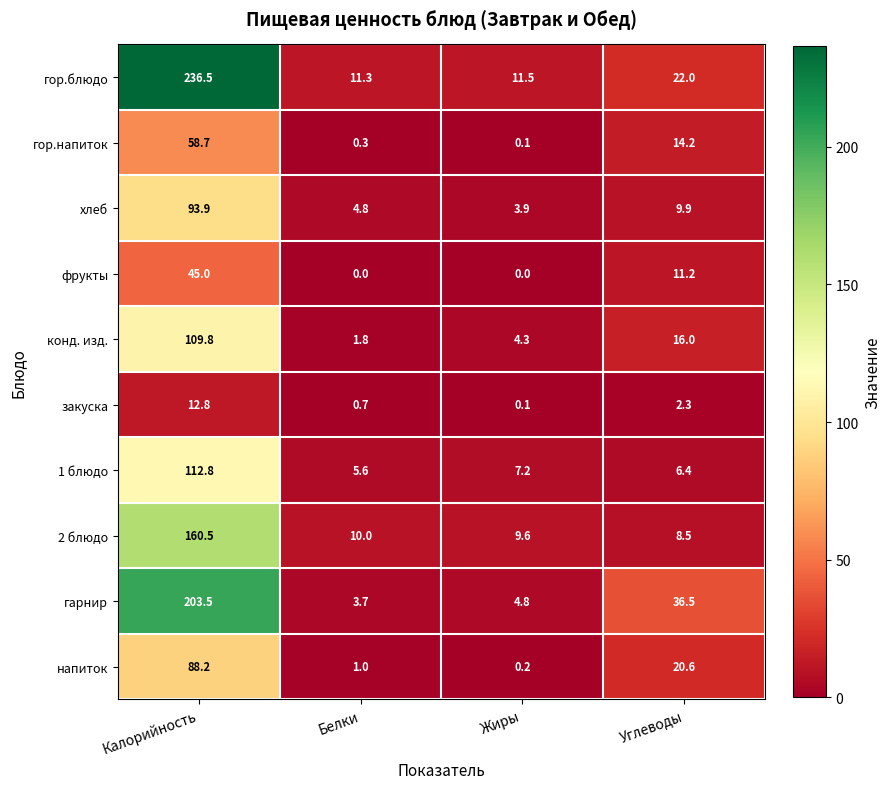

At which label is гарнир closest to 103?

Углеводы